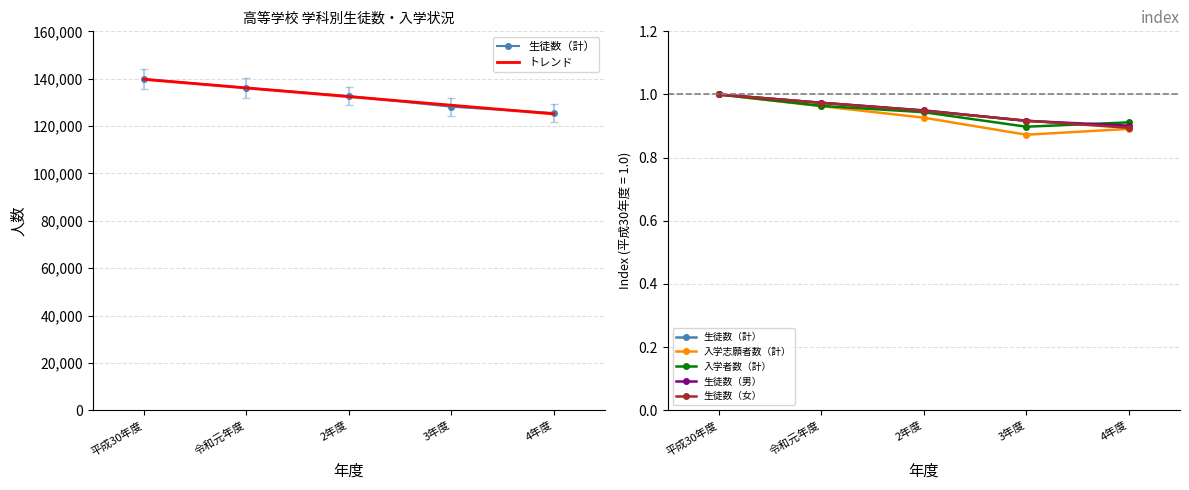

True or false: 入学志願者数（計） and 生徒数（女） intersect in this chart.

False